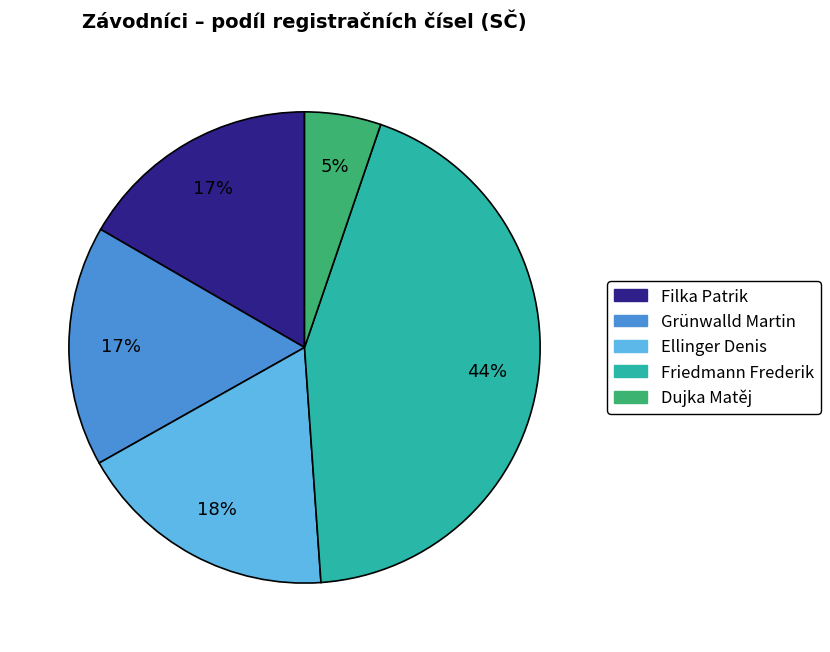

True or false: Dujka Matěj accounts for 18% of the total.

False